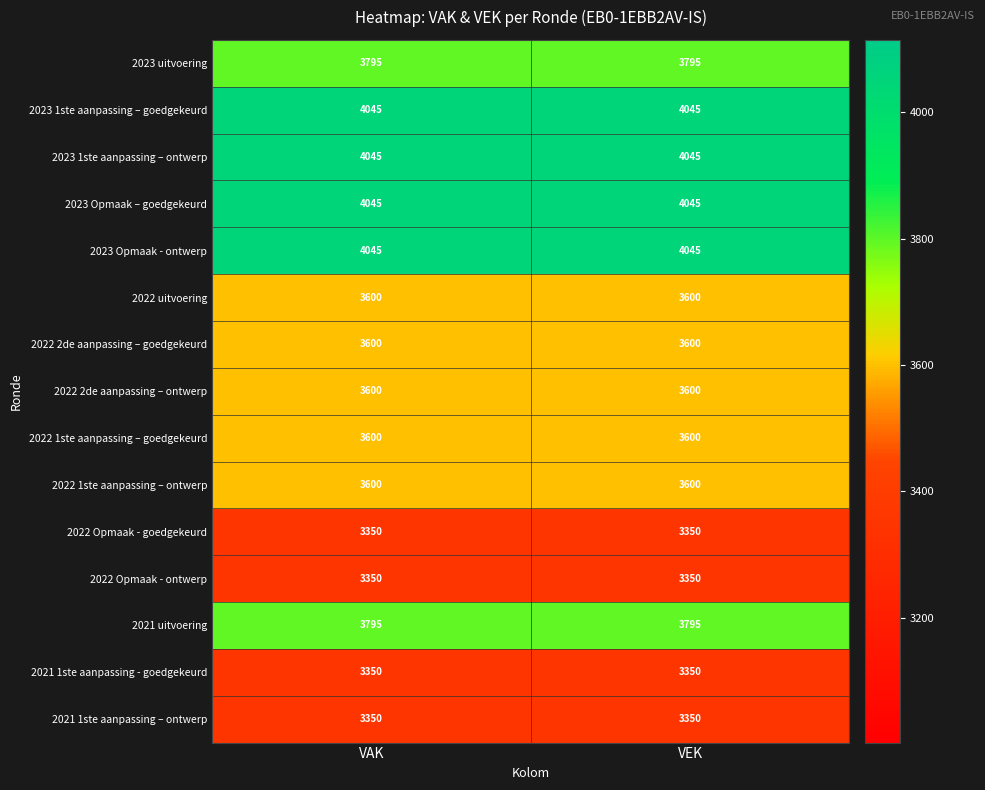

What is the total value across all series at VAK?

55170